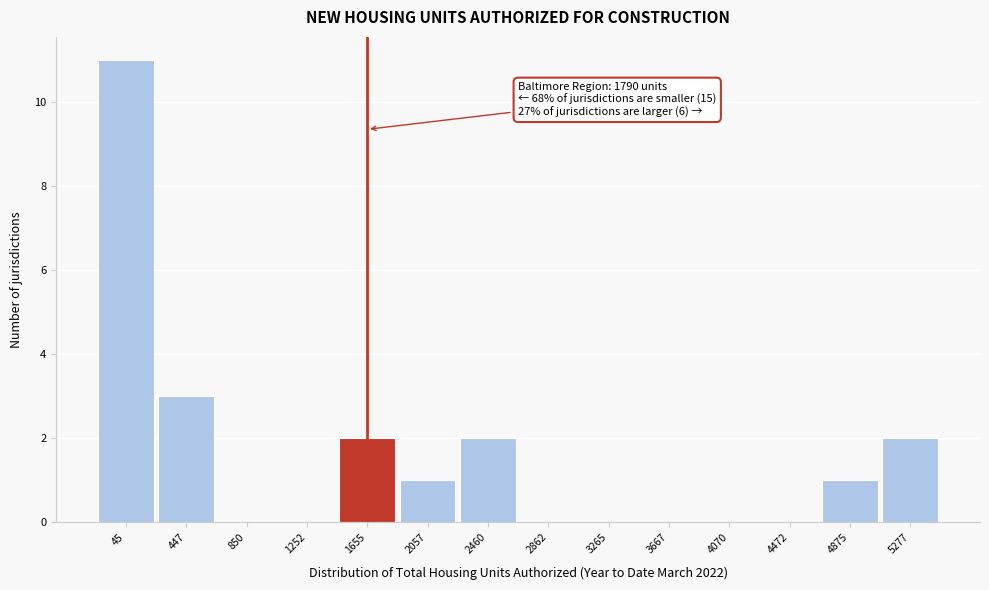

Reading left to right, extract all data points from this chart.

45=11	447=3	850=0	1252=0	1655=2	2057=1	2460=2	2862=0	3265=0	3667=0	4070=0	4472=0	4875=1	5277=2